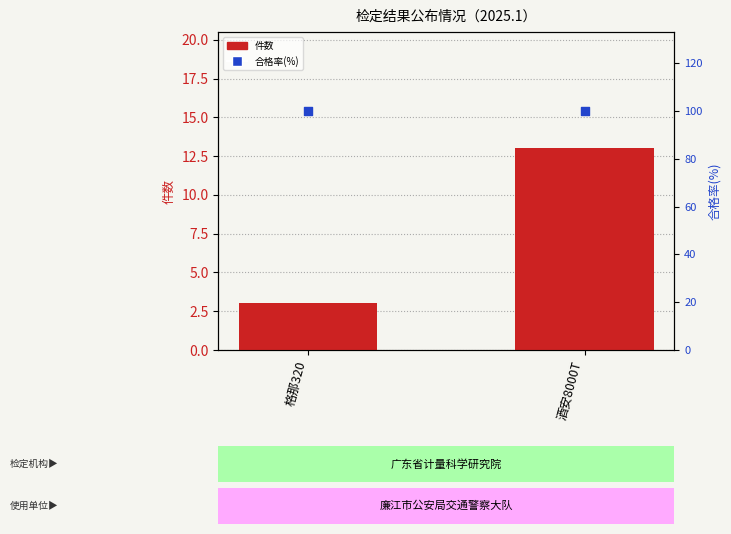

Which series contains the highest Y value?

合格率(%)